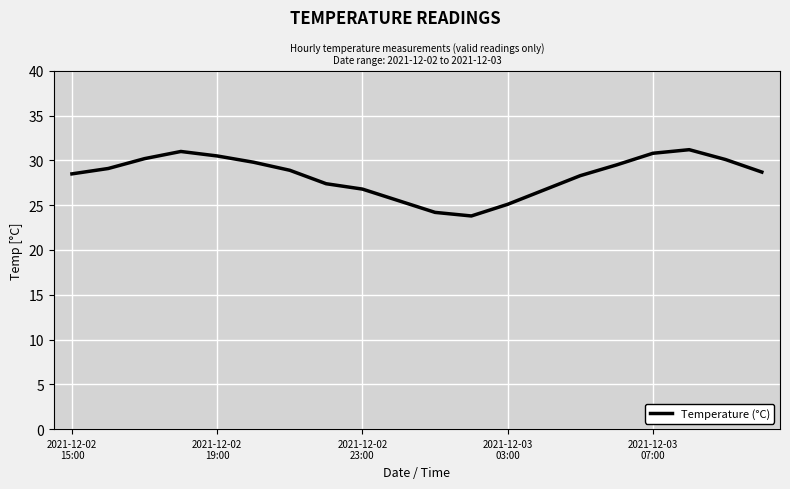

What is the maximum value shown in the chart?

31.2